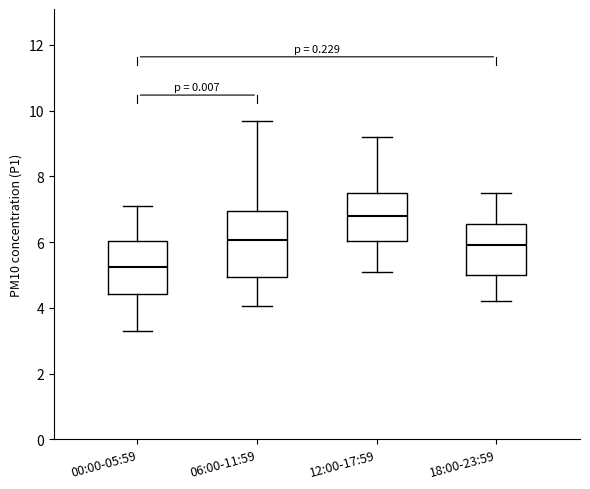

Which box's median line is the lowest?

00:00-05:59